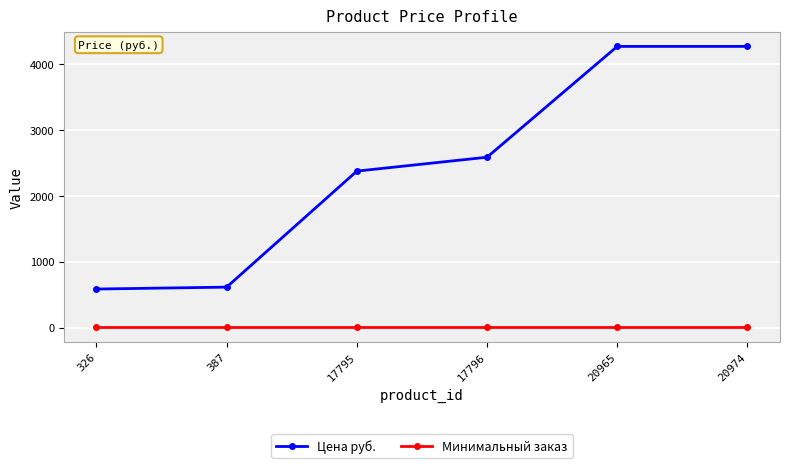

How many data points in Цена руб. are less than 2585?

3